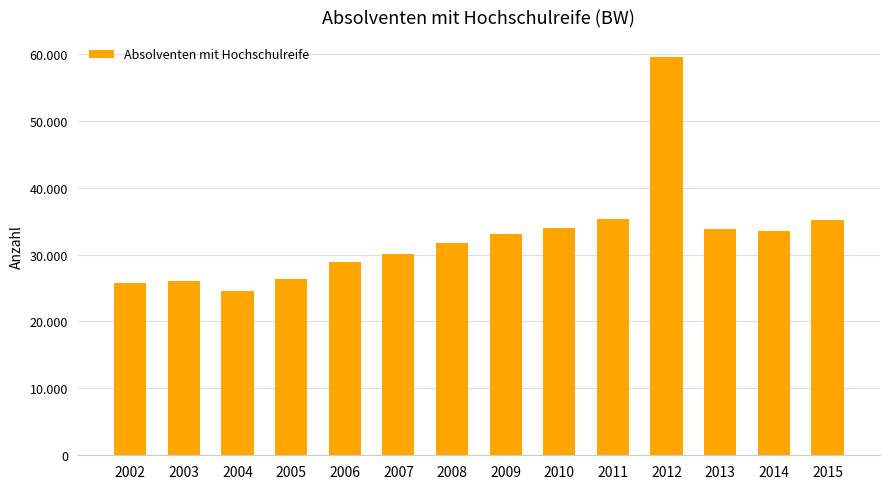

Does the chart contain any negative values?

No